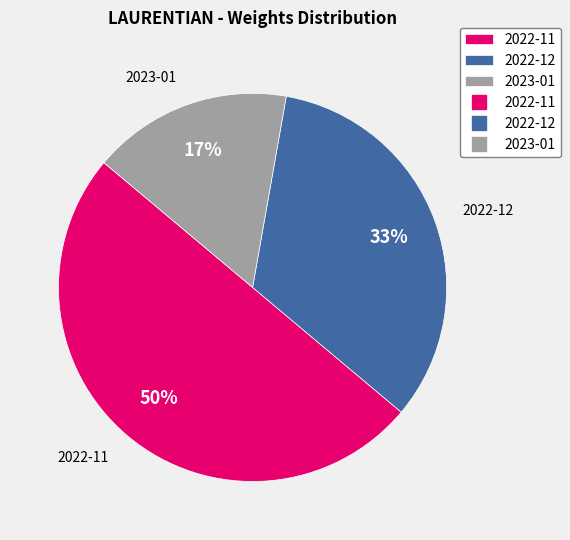

Is 2023-01 the majority of the pie?

No